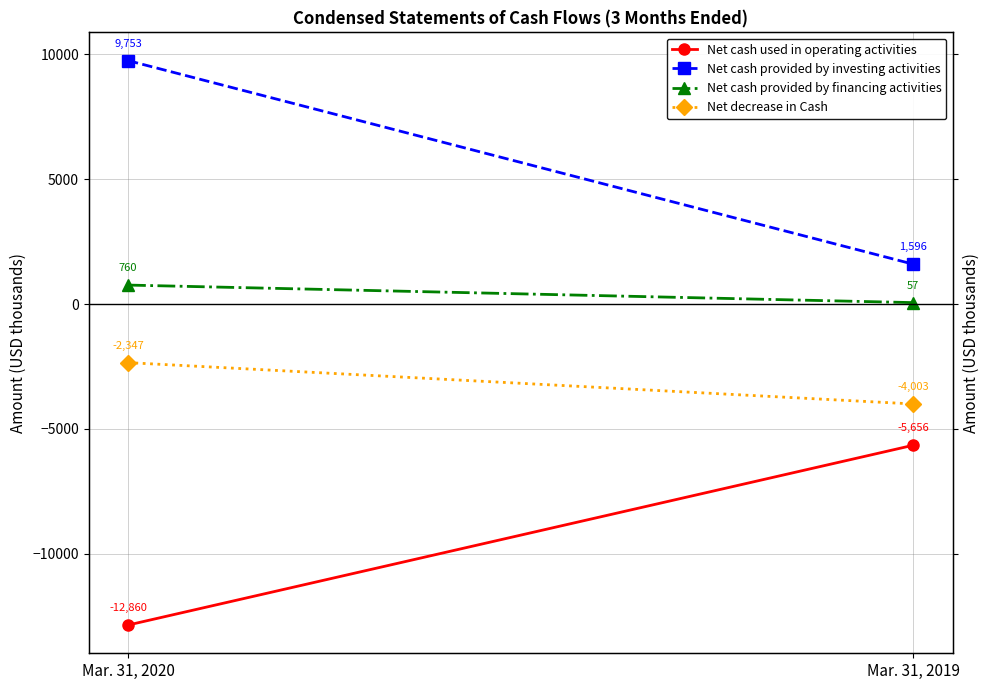

Where is Net decrease in Cash nearest to the value -3175?

Mar. 31, 2020